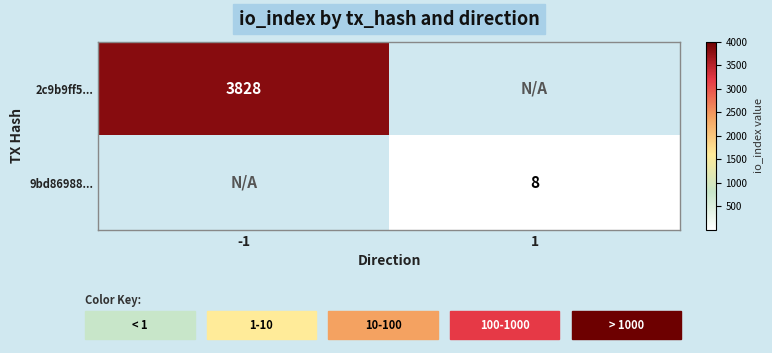

The 2c9b9ff5... series shows -2227 at 1. True or false?

False